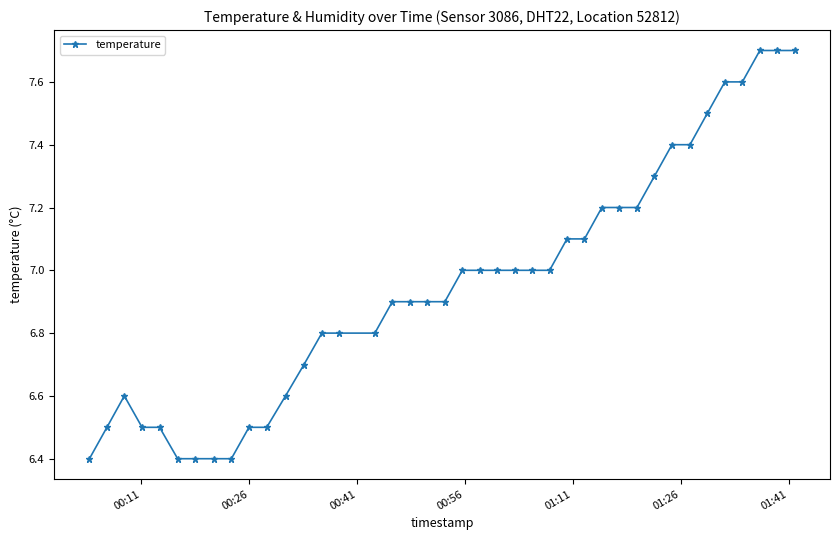

What is the maximum value shown in the chart?

7.7